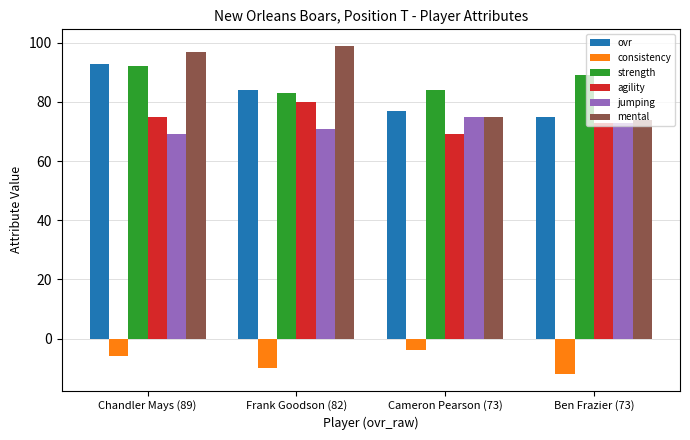

Where does the strength series first go above 89?

Chandler Mays (89)